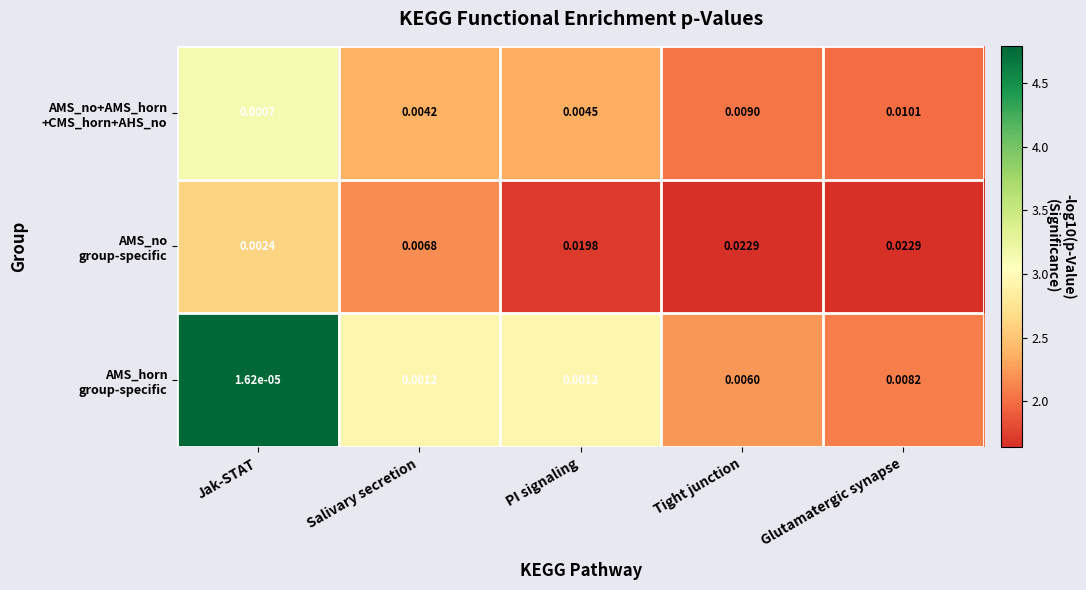

At which category is the sum across all series the highest?

Glutamatergic synapse